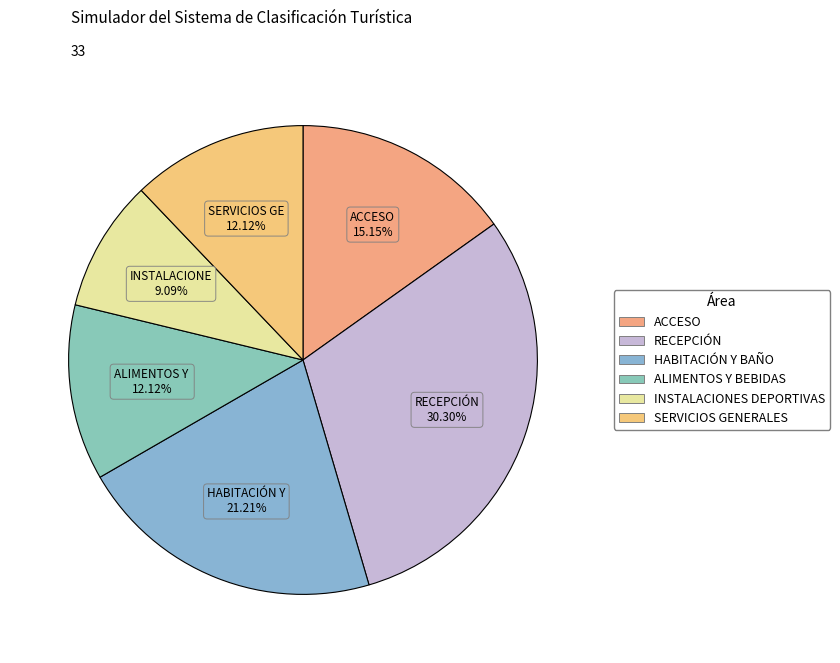

Count the number of slices in the pie.

6